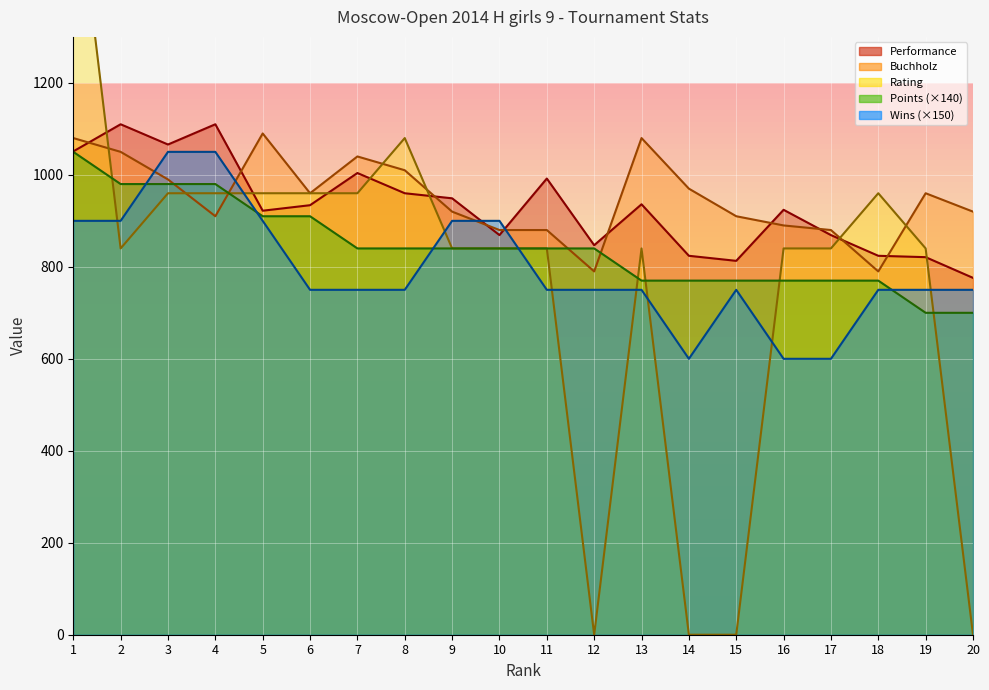

What is the difference between the Rating values at 8 and 15?

1080.0